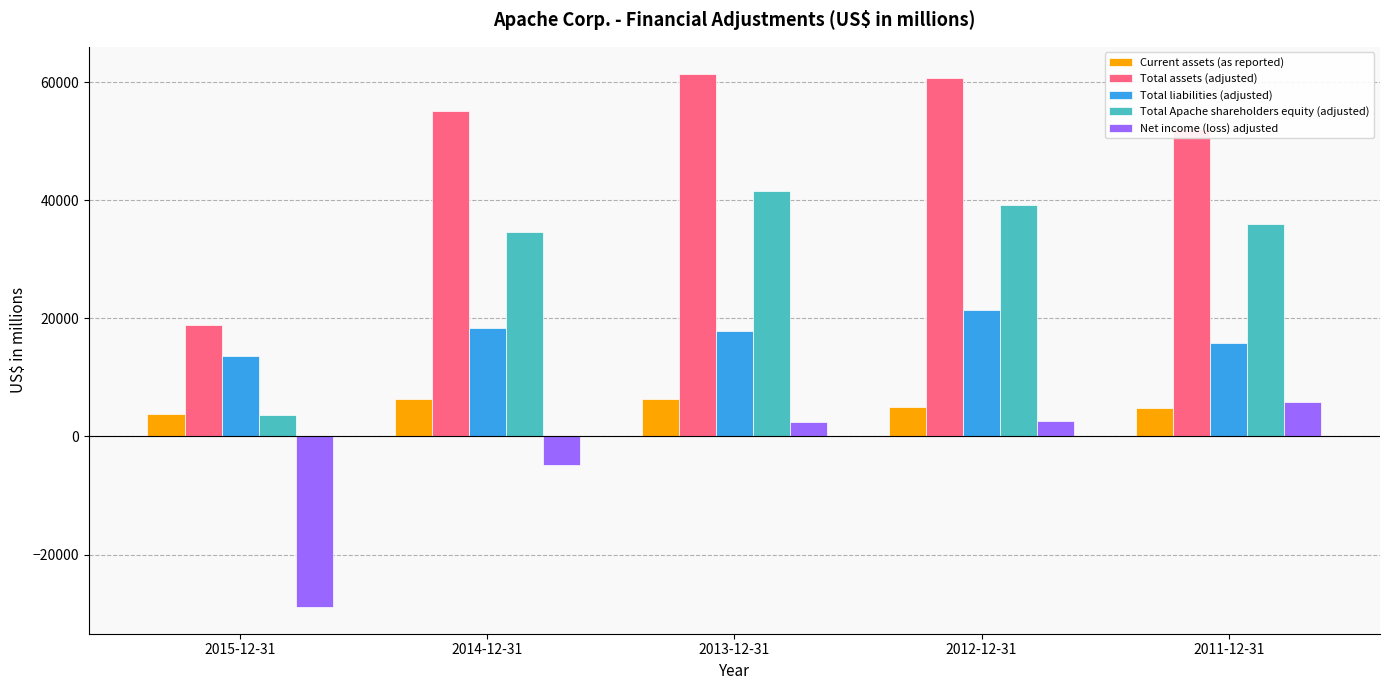

What is the value of the Total liabilities (adjusted) bar at the 4th from the left?

21382